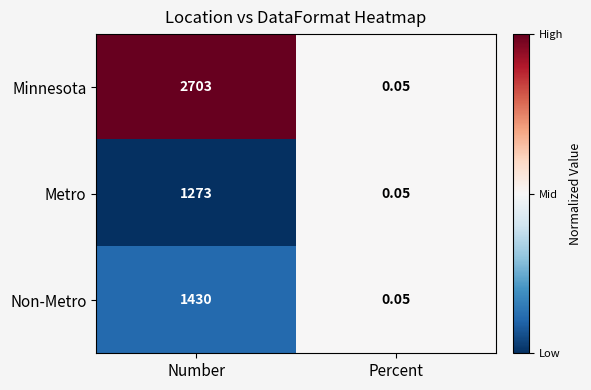

Which series has the largest total across all categories?

Minnesota